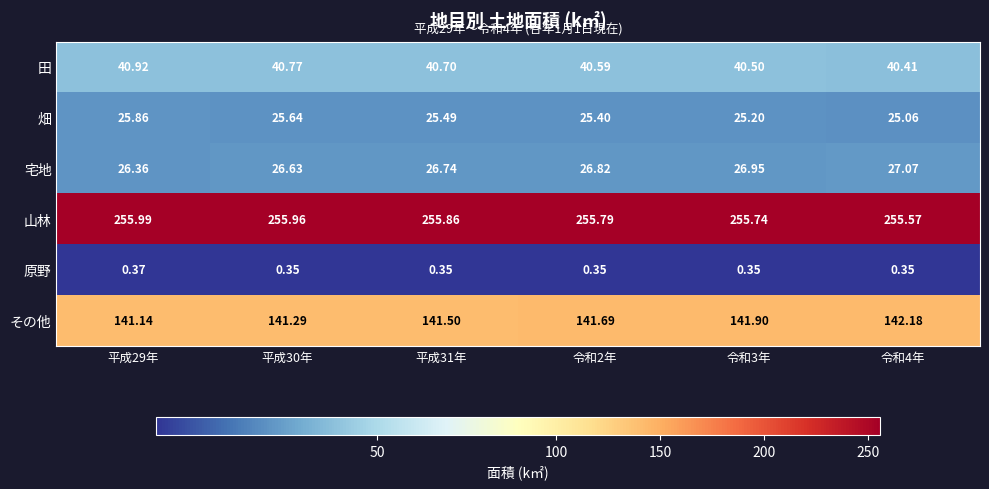

Which series has the largest total across all categories?

山林